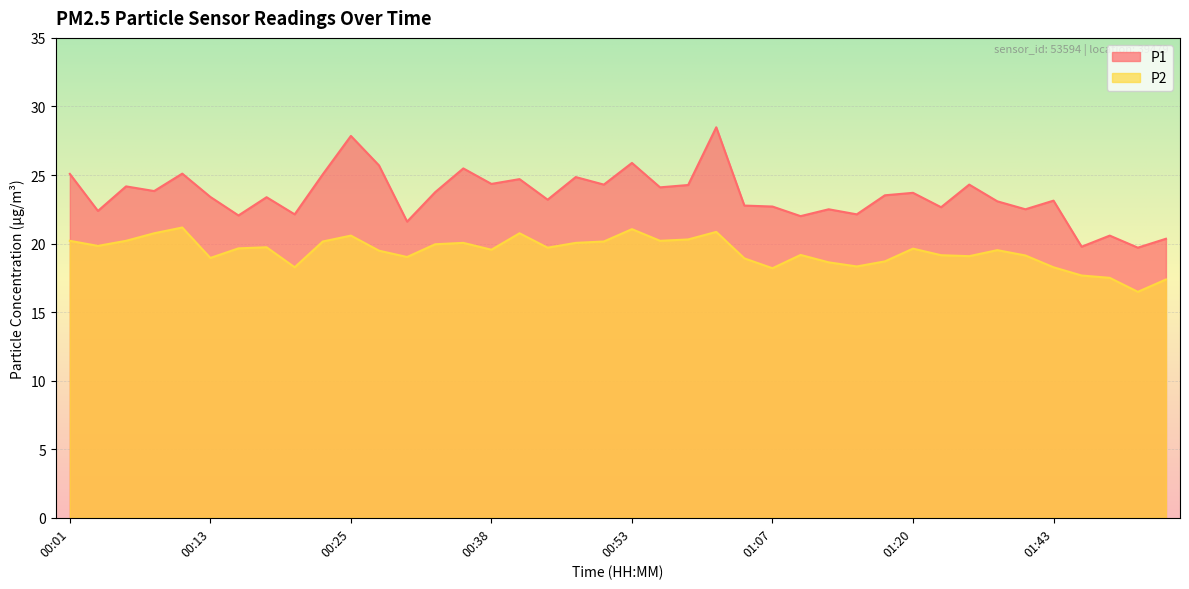

What is the difference between the maximum and second lowest values in the P2 series?

3.8